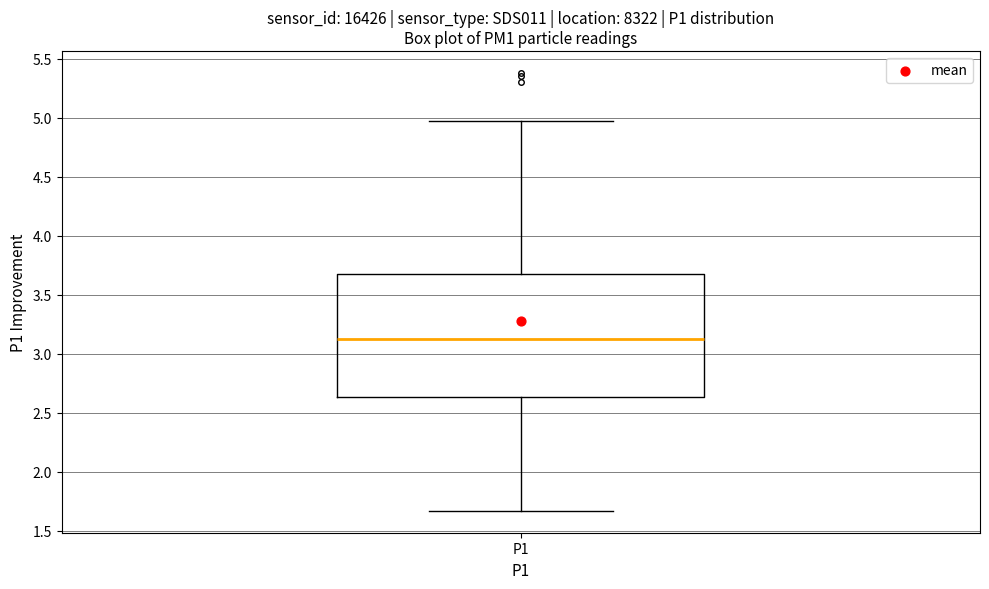

Where is the upper edge of the box for P1 on the y-axis? The values are not printed on the chart, so give them approximately, as read against the axis.

3.70